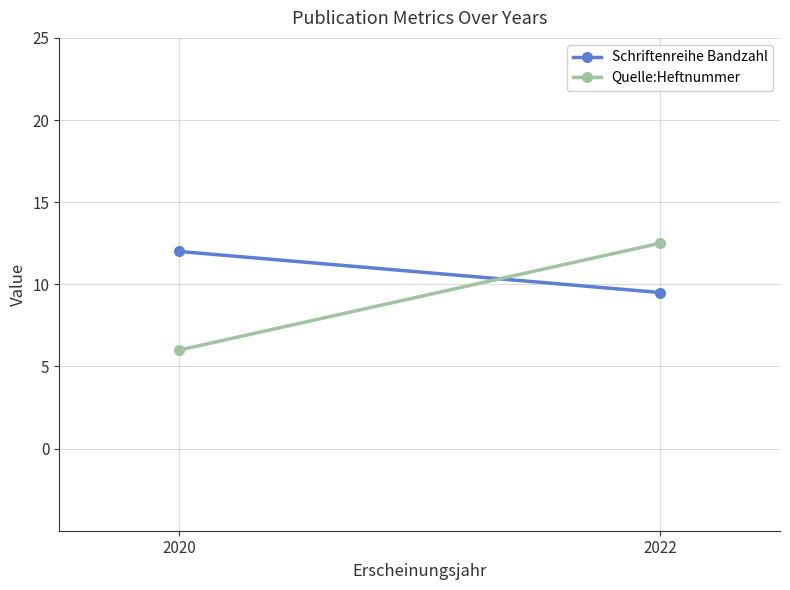

Reading left to right, list all the values displayed in this chart.

Schriftenreihe Bandzahl: 12.0	9.5
Quelle:Heftnummer: 6.0	12.5